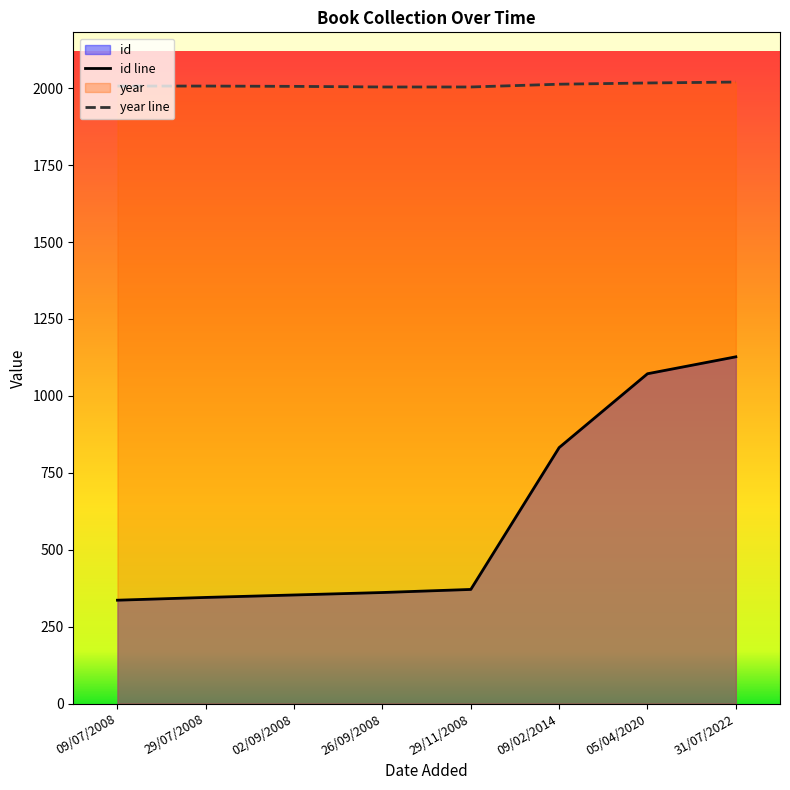

What is the sum of the id values at 02/09/2008 and 26/09/2008?

714